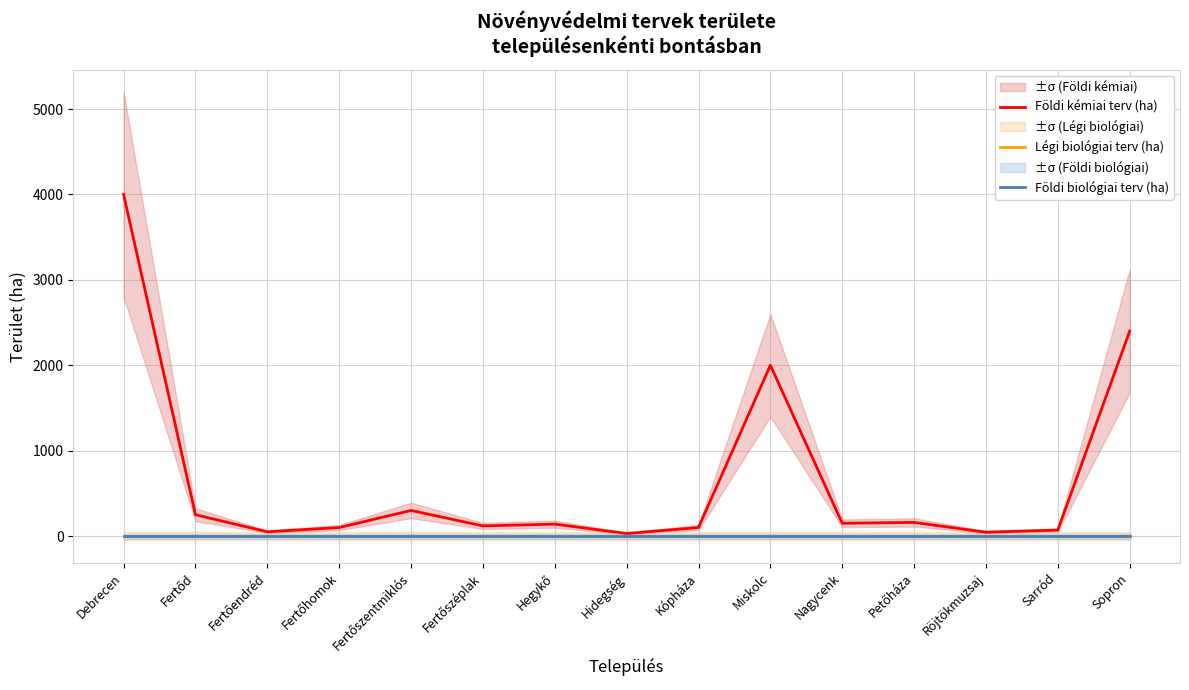

What is the label of the 4th point from the right?

Petőháza